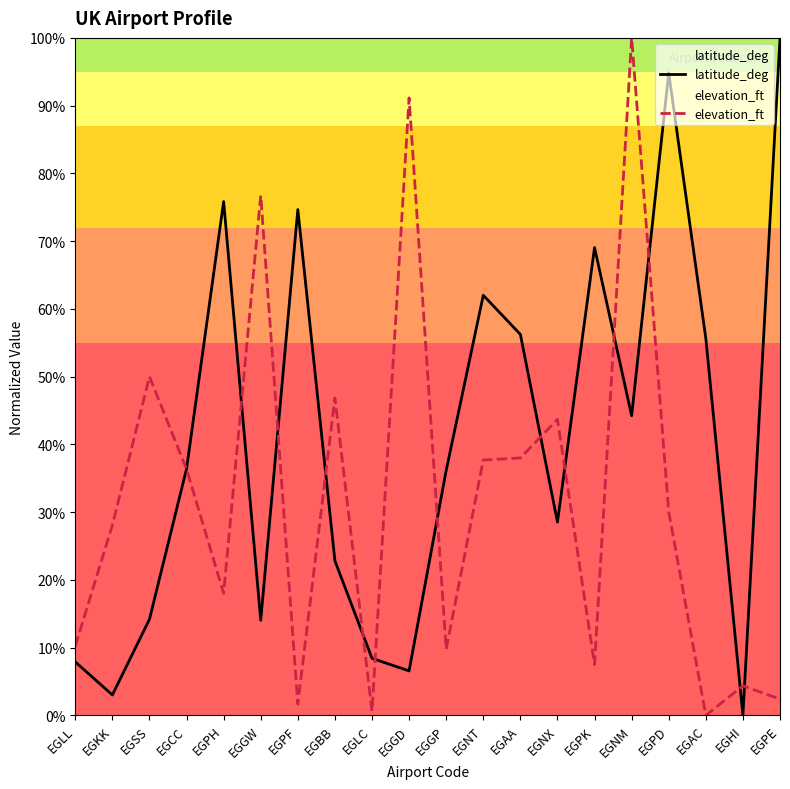

What position from the right is EGLC?

12